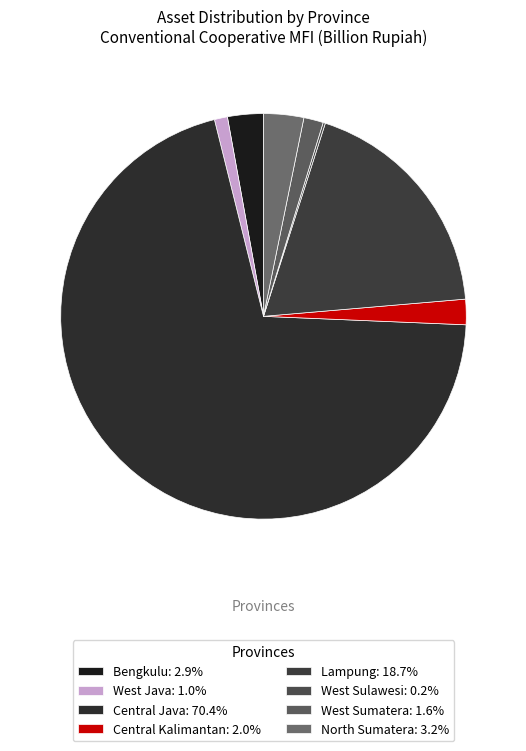

How much of the chart is everything except Bengkulu?

97.1%